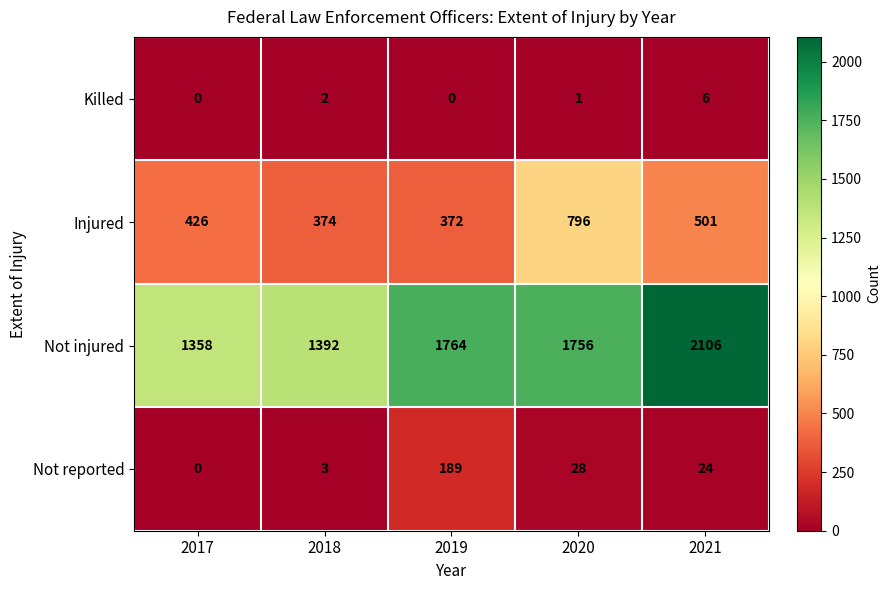

True or false: Not injured has a value of 700 at 2018.

False